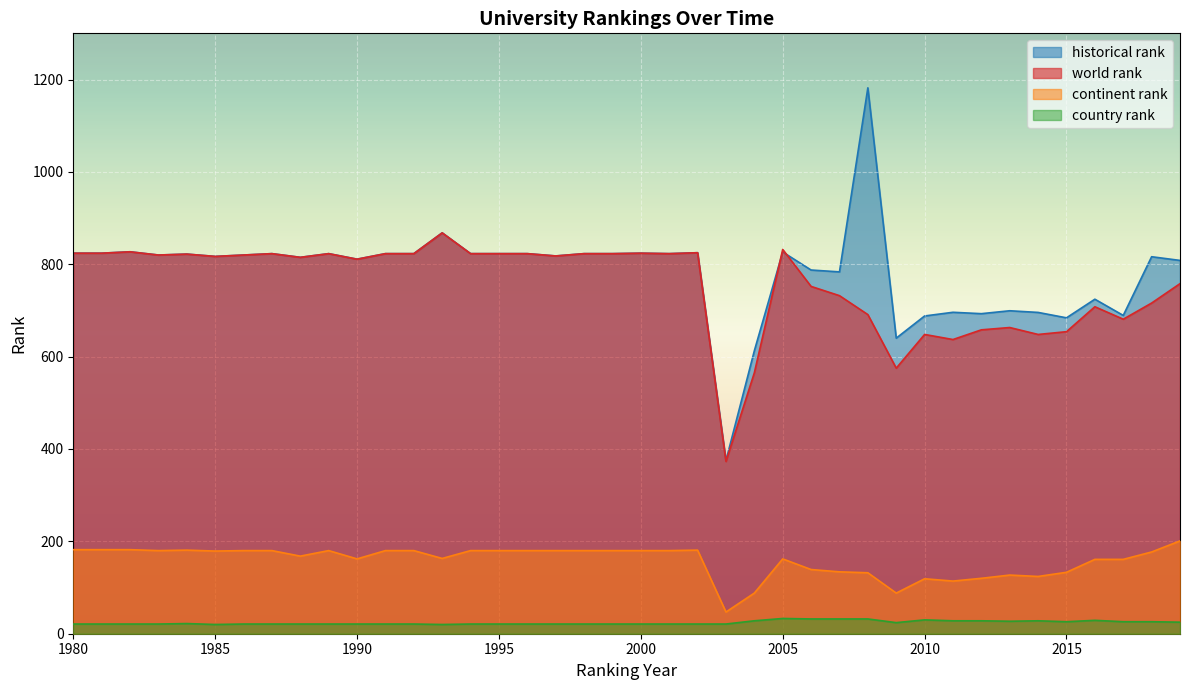

Between 1990 and 2006, which series saw the biggest shift?

world rank